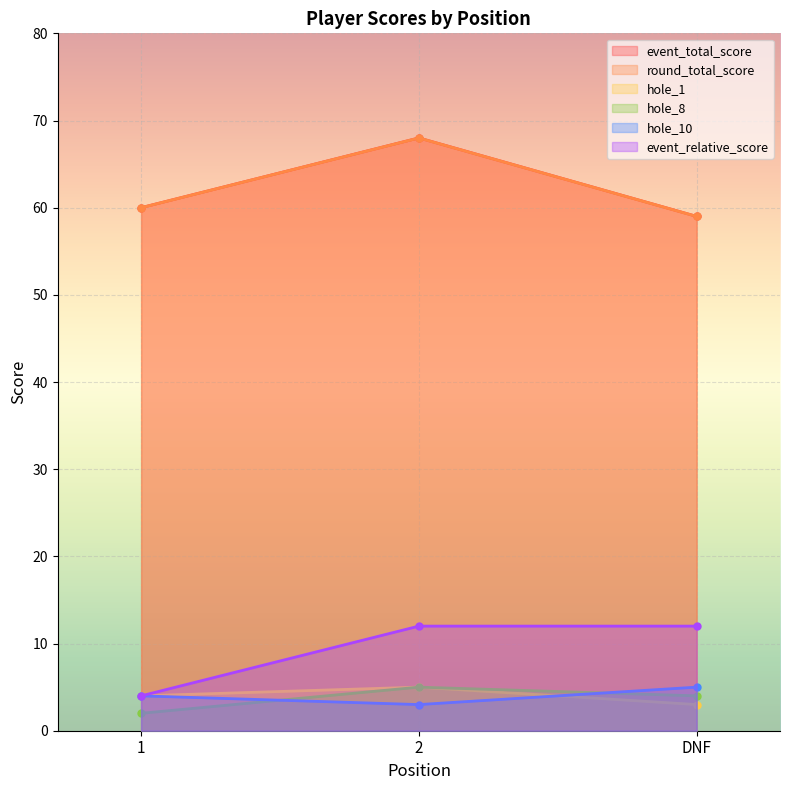

The round_total_score series shows 97 at 2. True or false?

False